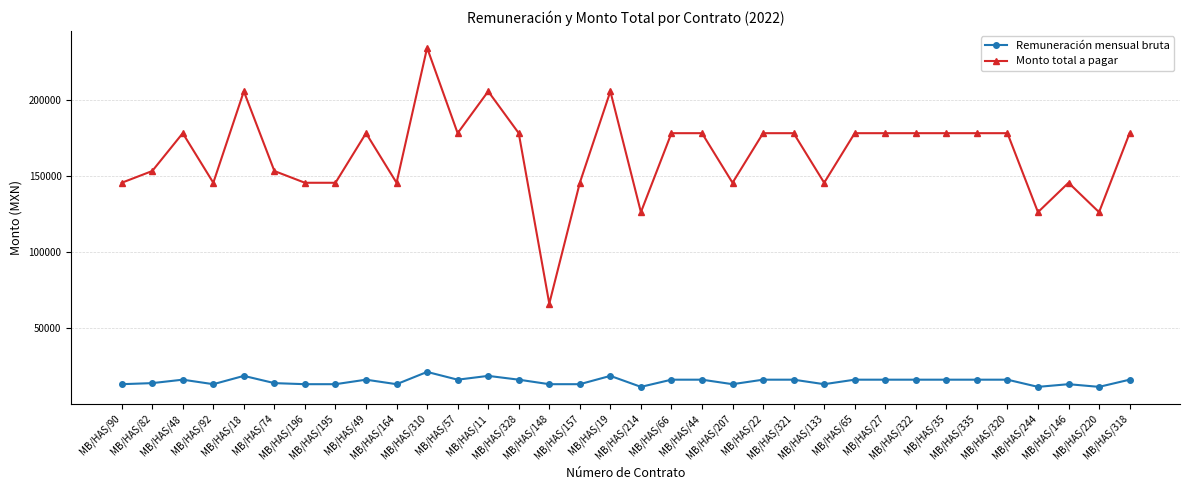

What is the sum of all Remuneración mensual bruta values?

515088